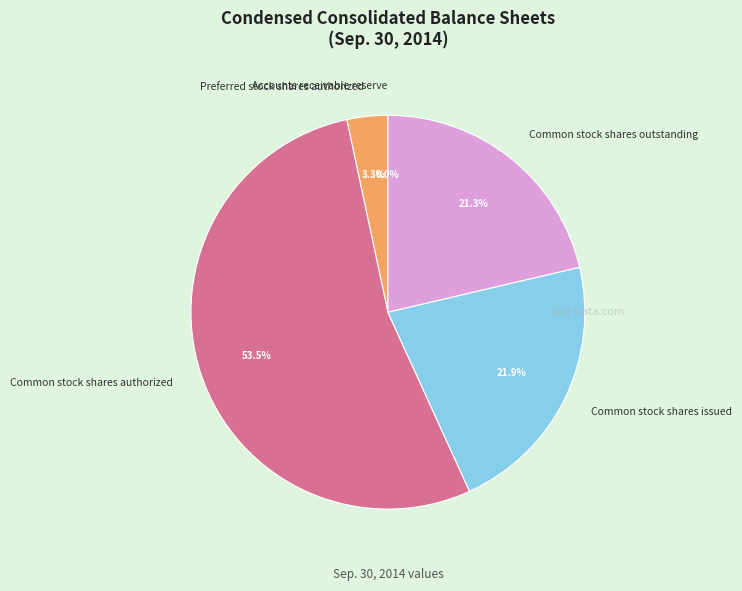

Is the sum of Common stock shares authorized and Preferred stock shares authorized greater than half?

Yes